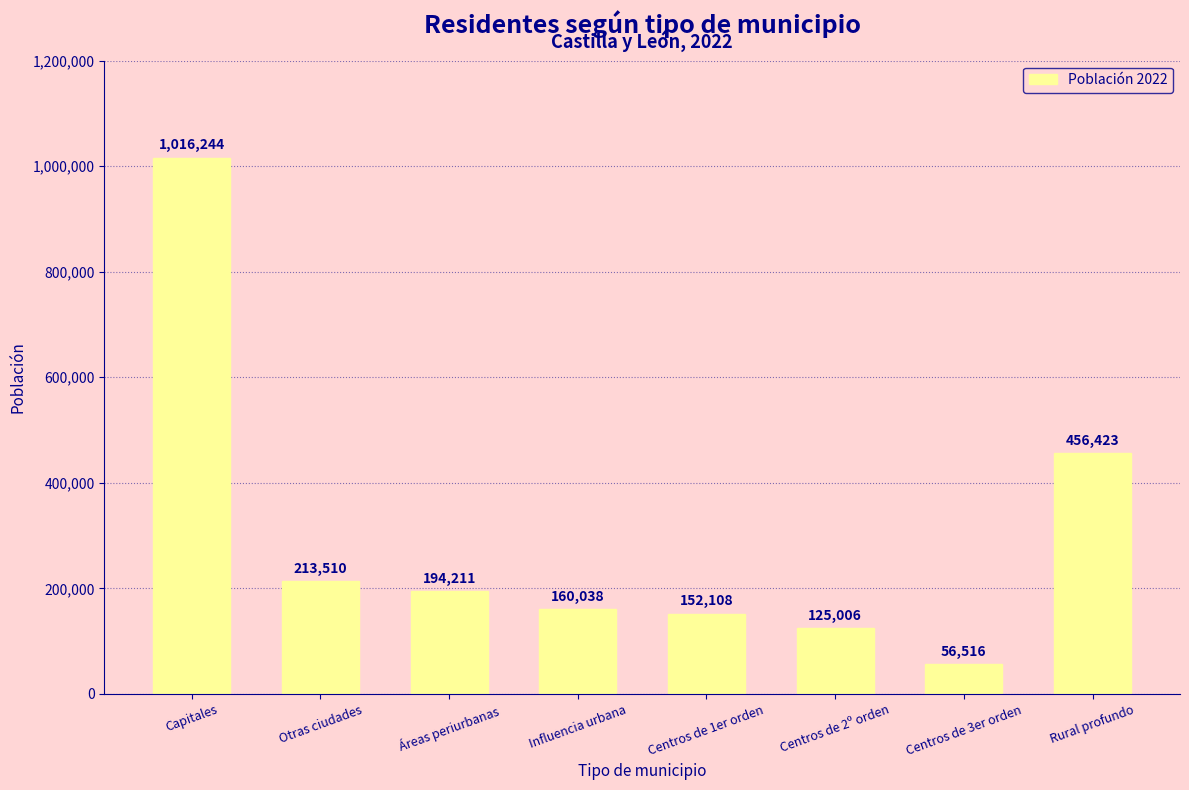

Rank the categories by value from highest to lowest.

Capitales, Rural profundo, Otras ciudades, Áreas periurbanas, Influencia urbana, Centros de 1er orden, Centros de 2º orden, Centros de 3er orden